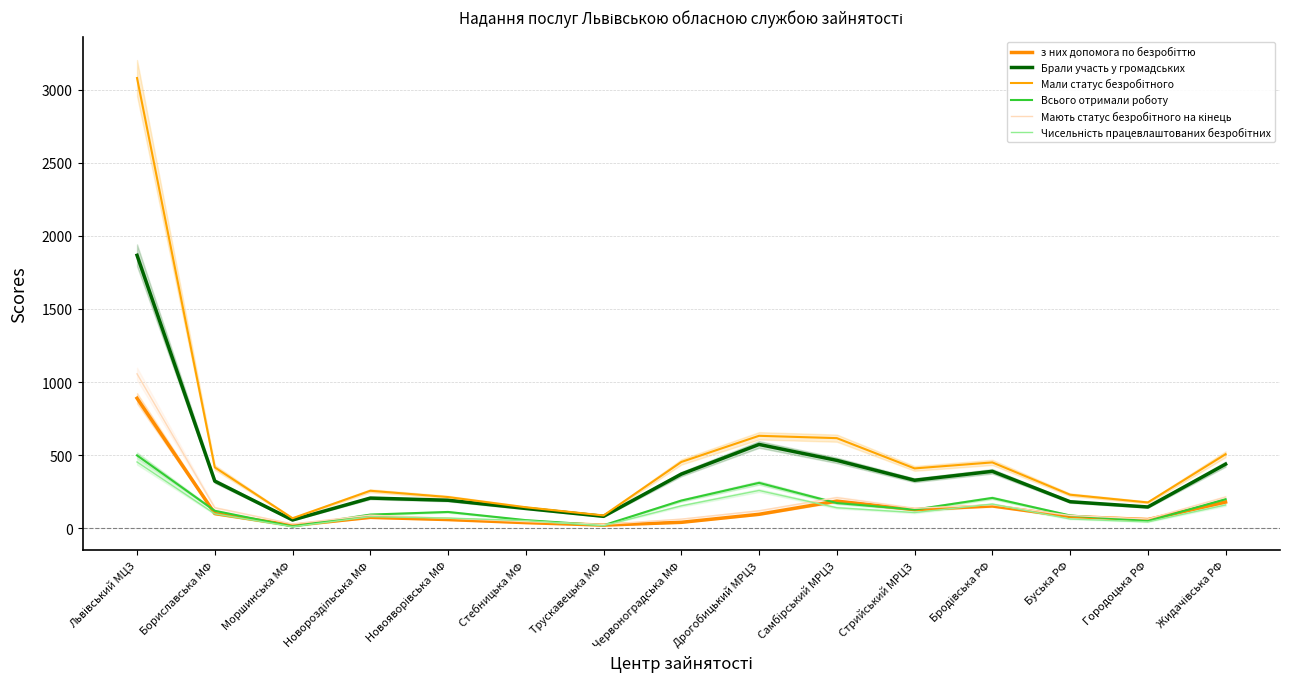

What are all the series names shown in the legend?

з них допомога по безробіттю, Брали участь у громадських, Мали статус безробітного, Всього отримали роботу, Мають статус безробітного на кінець, Чисельність працевлаштованих безробітних